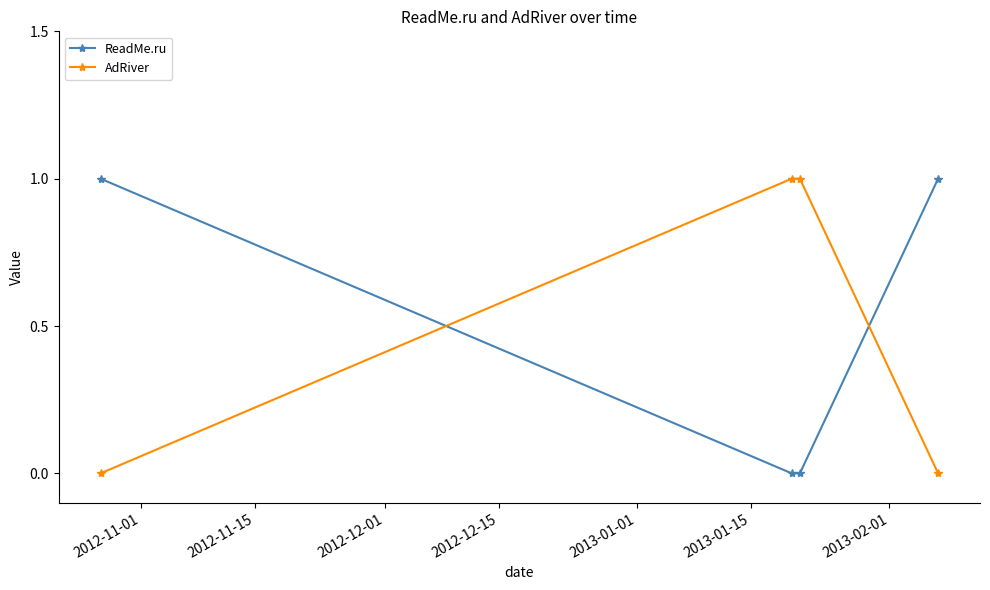

After their last crossing, which series has the higher values: AdRiver or ReadMe.ru?

ReadMe.ru